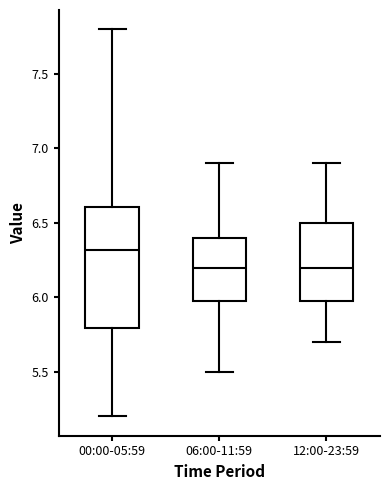

Reading left to right, read every box against the y-axis: the position of its median line, the range the box covers, and the ends of its whiskers. The values are not printed on the chart, so give them approximately, as read against the axis.

00:00-05:59: median 6.3, box 5.8 to 6.6, whiskers 5.2 to 7.8
06:00-11:59: median 6.2, box 6.0 to 6.4, whiskers 5.5 to 6.9
12:00-23:59: median 6.2, box 6.0 to 6.5, whiskers 5.7 to 6.9